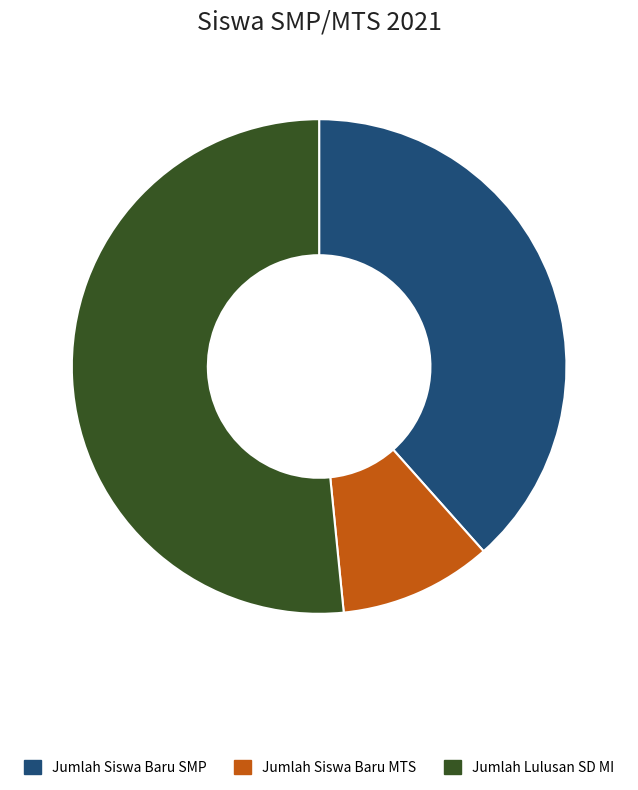

How many slices are in this pie chart?

3